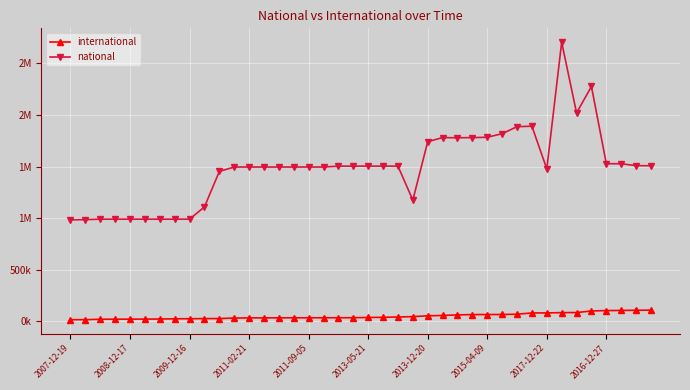

True or false: national and international intersect in this chart.

False